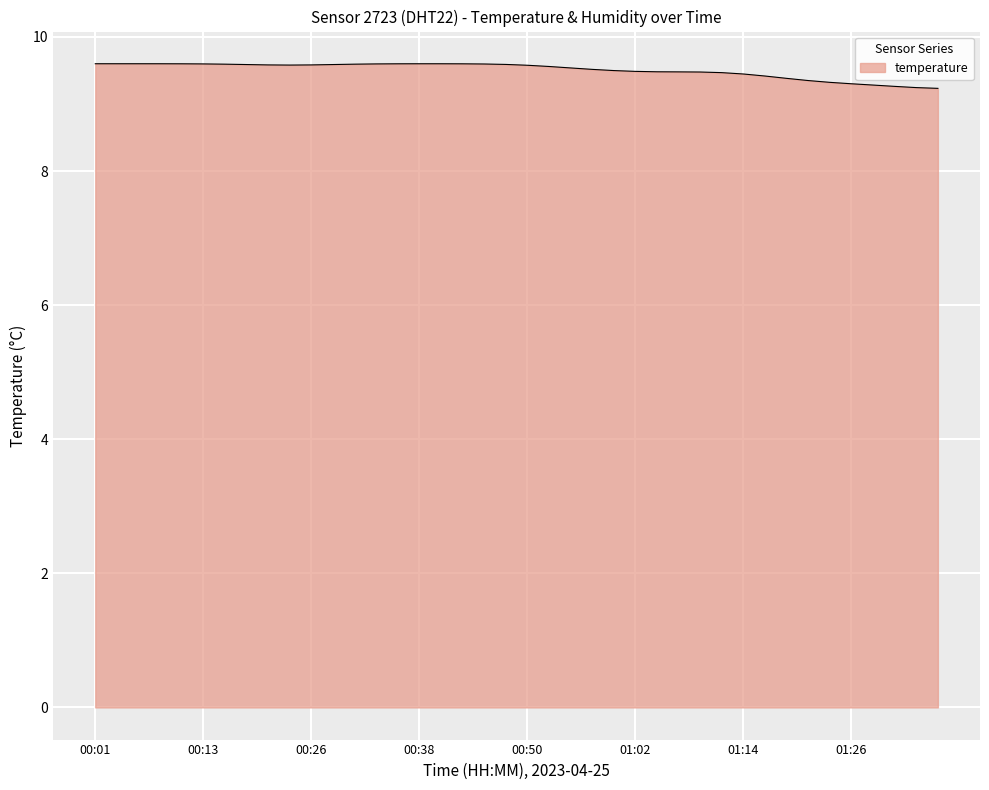

What is the minimum value shown in the chart?

9.2